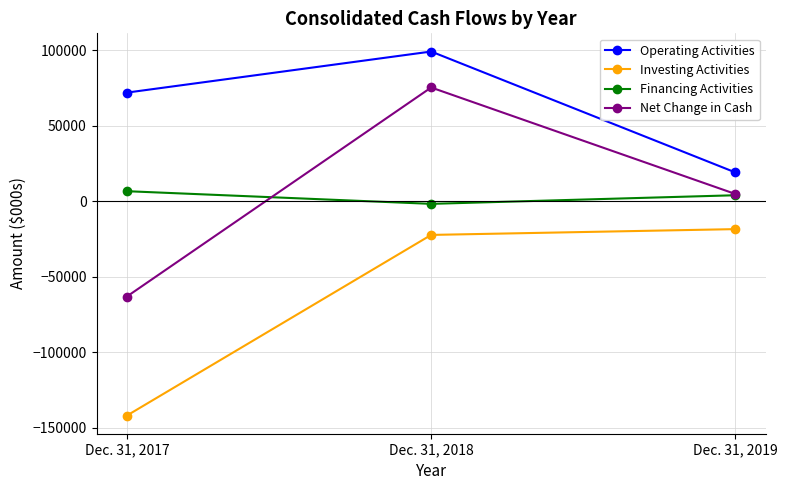

What are all the series names shown in the legend?

Operating Activities, Investing Activities, Financing Activities, Net Change in Cash